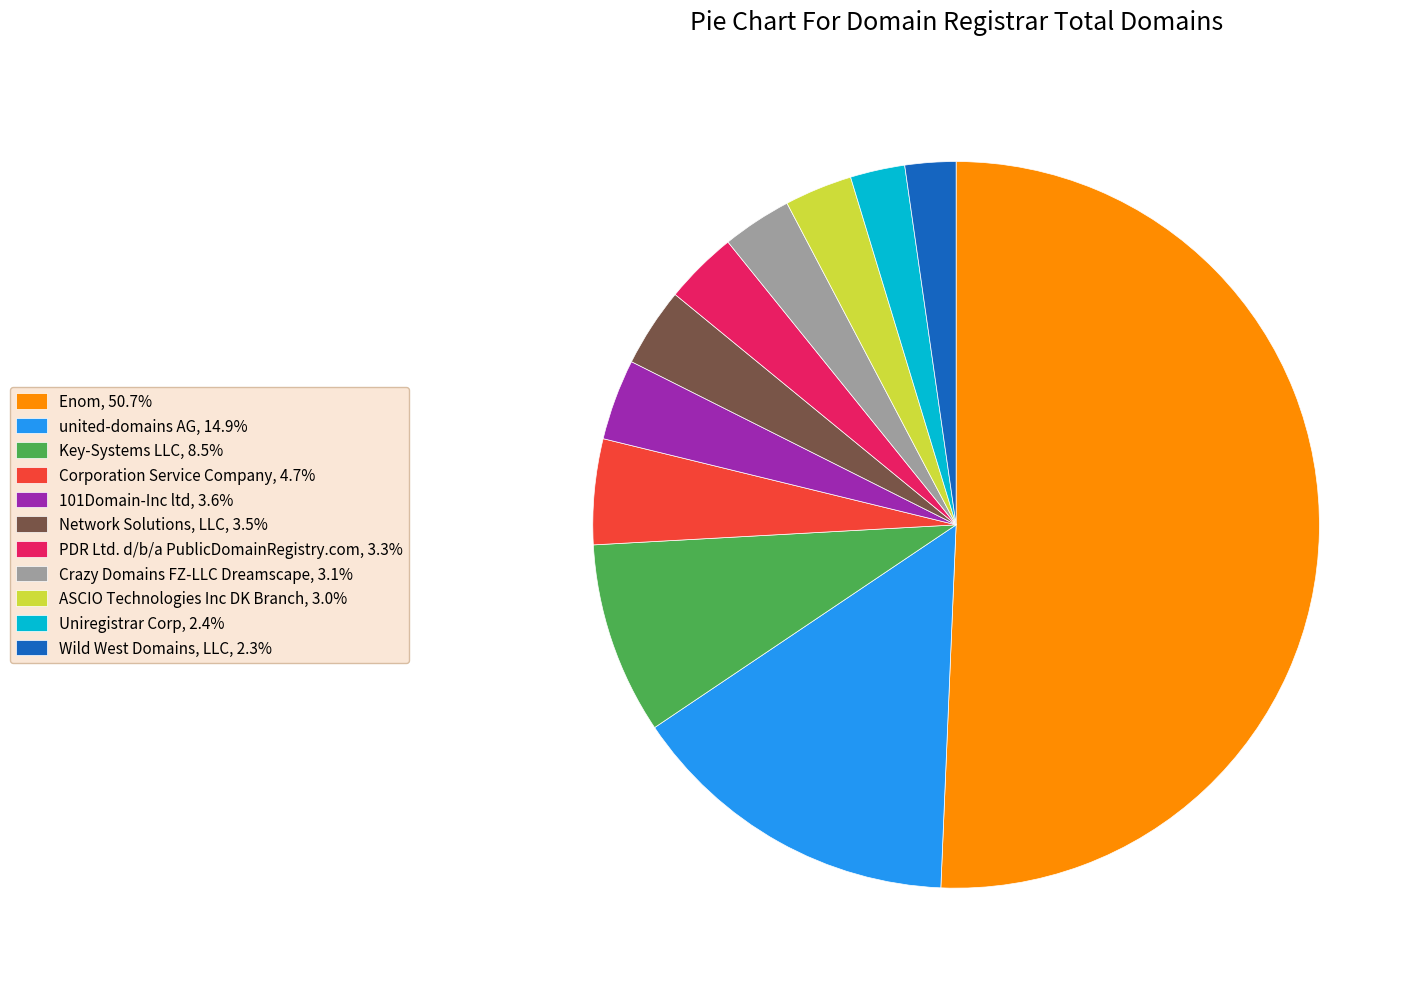

Approximately how many times larger is the value at Network Solutions, LLC, 3.5% compared to PDR Ltd. d/b/a PublicDomainRegistry.com, 3.3%?

1.1